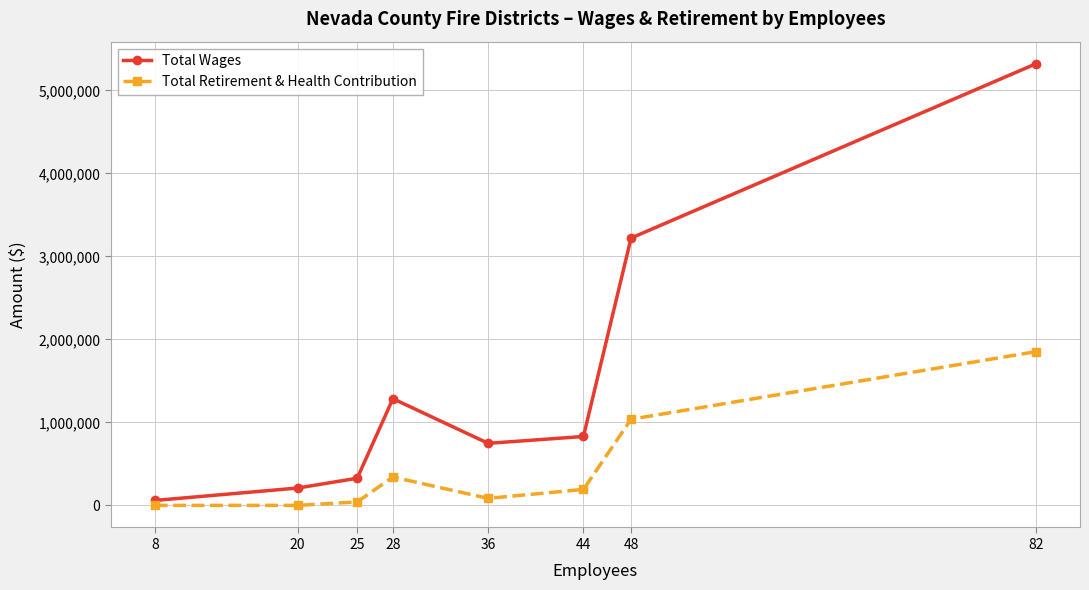

Where is Total Retirement & Health Contribution nearest to the value 926082?

48